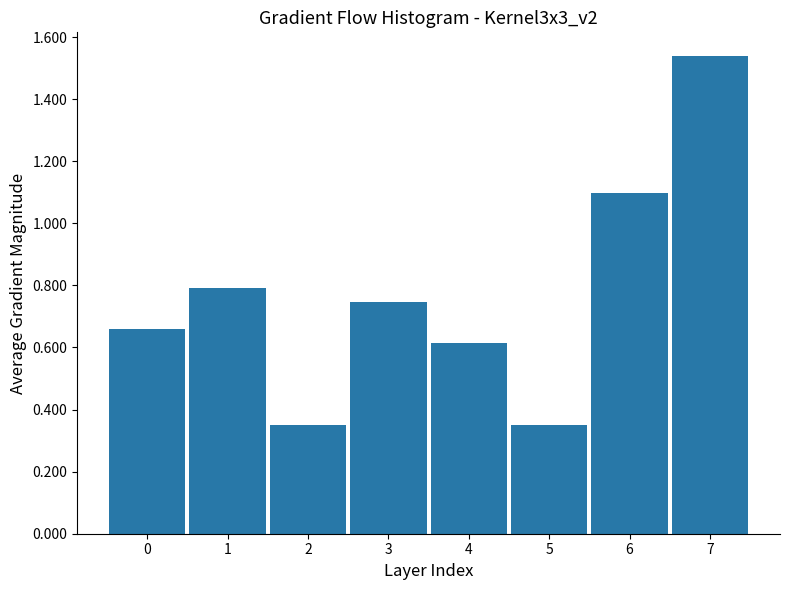

What is the difference between the maximum and minimum values?

1.2